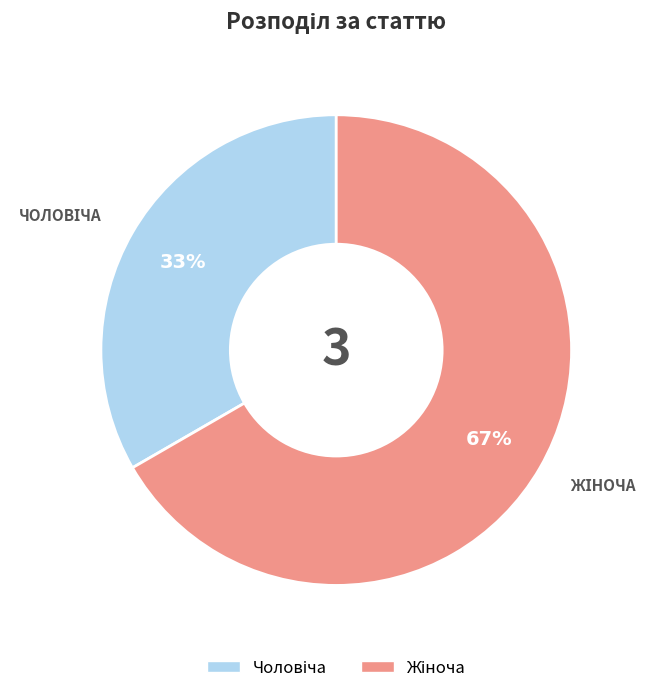

To the nearest percent, what is the average slice percentage?

50%